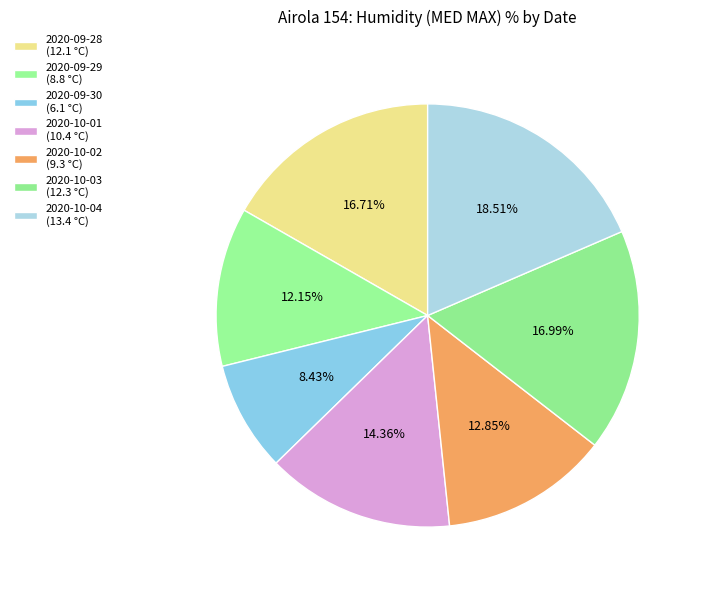

How many slices are in this pie chart?

7